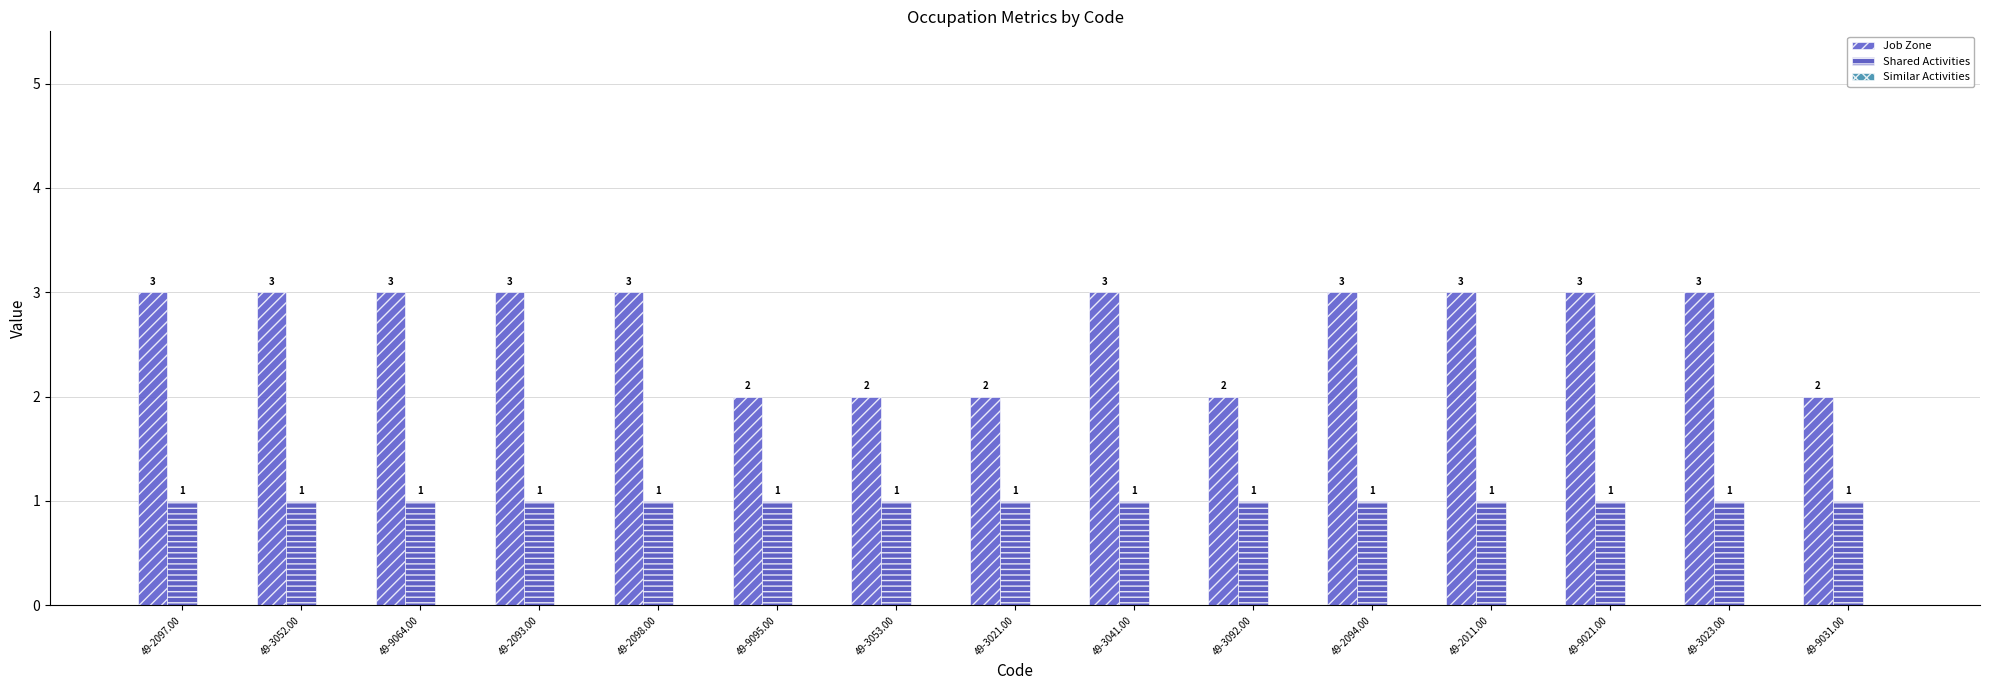

Reading left to right, list all the values displayed in this chart.

Job Zone: 3	3	3	3	3	2	2	2	3	2	3	3	3	3	2
Shared Activities: 1	1	1	1	1	1	1	1	1	1	1	1	1	1	1
Similar Activities: 0	0	0	0	0	0	0	0	0	0	0	0	0	0	0